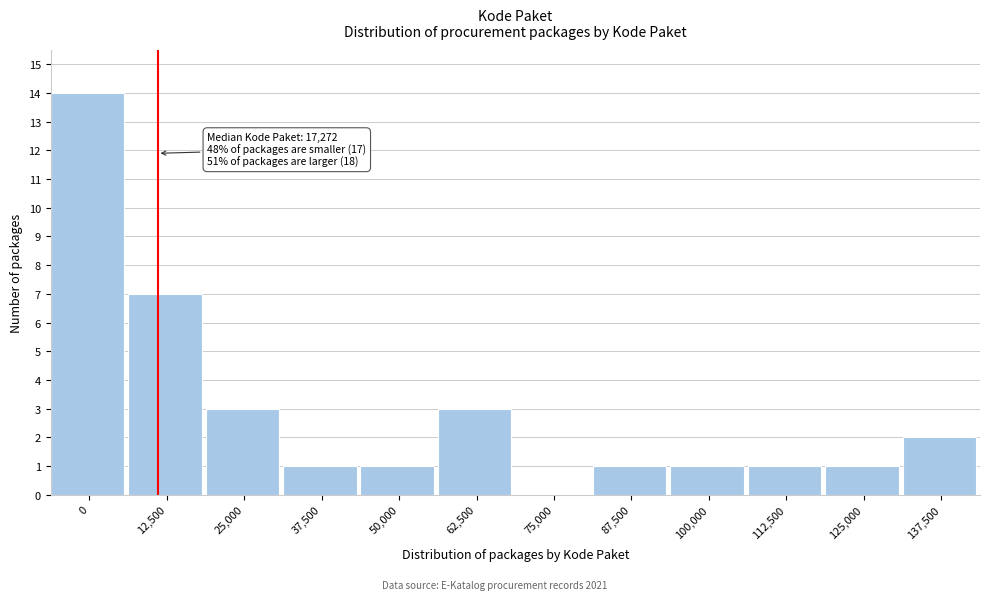

Reading right to left, transcribe all the data shown in this chart.

137,500=2	125,000=1	112,500=1	100,000=1	87,500=1	75,000=0	62,500=3	50,000=1	37,500=1	25,000=3	12,500=7	0=14